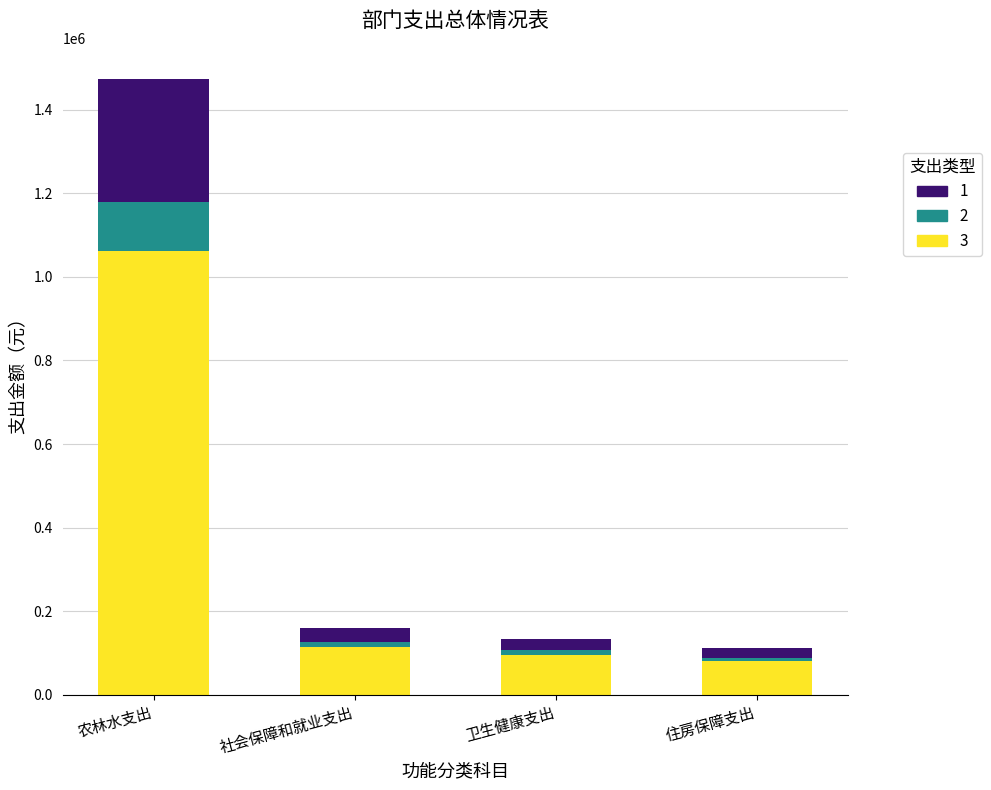

What is the sum of all 3 values?

1351211.0